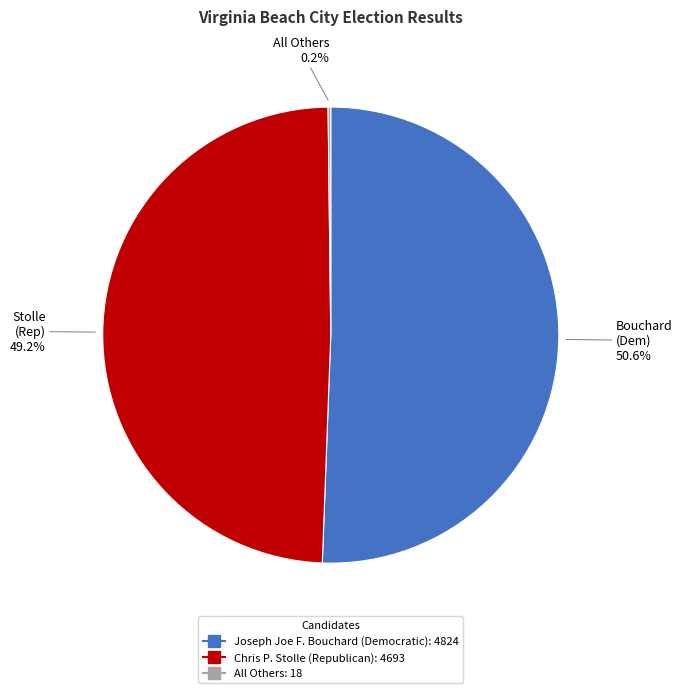

To the nearest percent, what percentage of the pie is Chris P. Stolle (Republican)?

49%